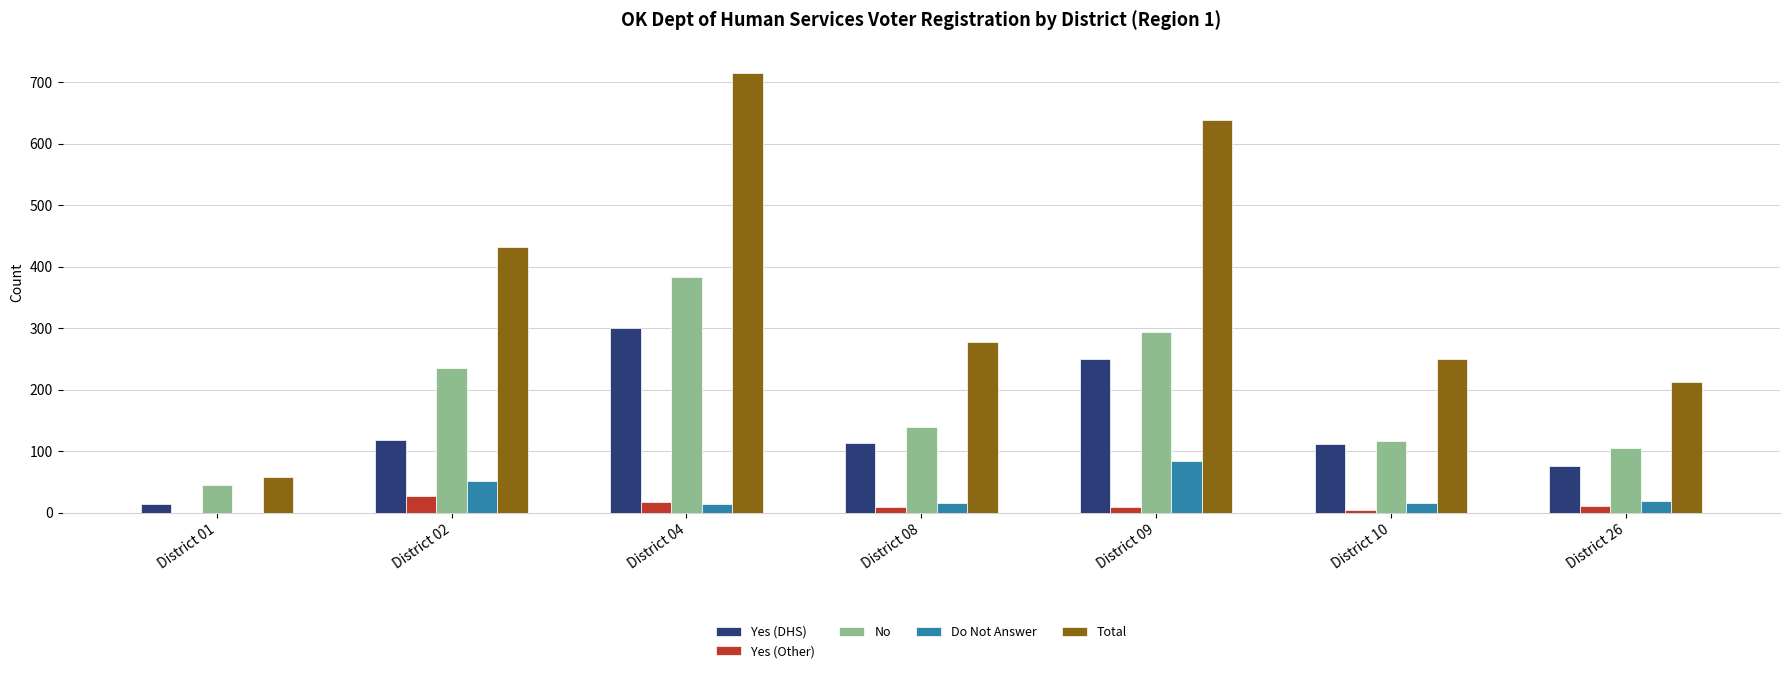

Count the number of data series in this chart.

5